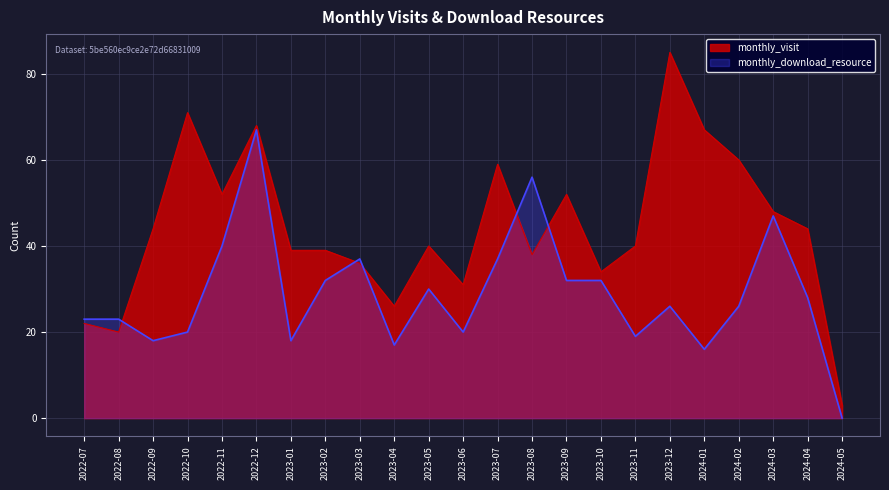

Which has a higher value, 2022-07 or 2023-09?

2023-09